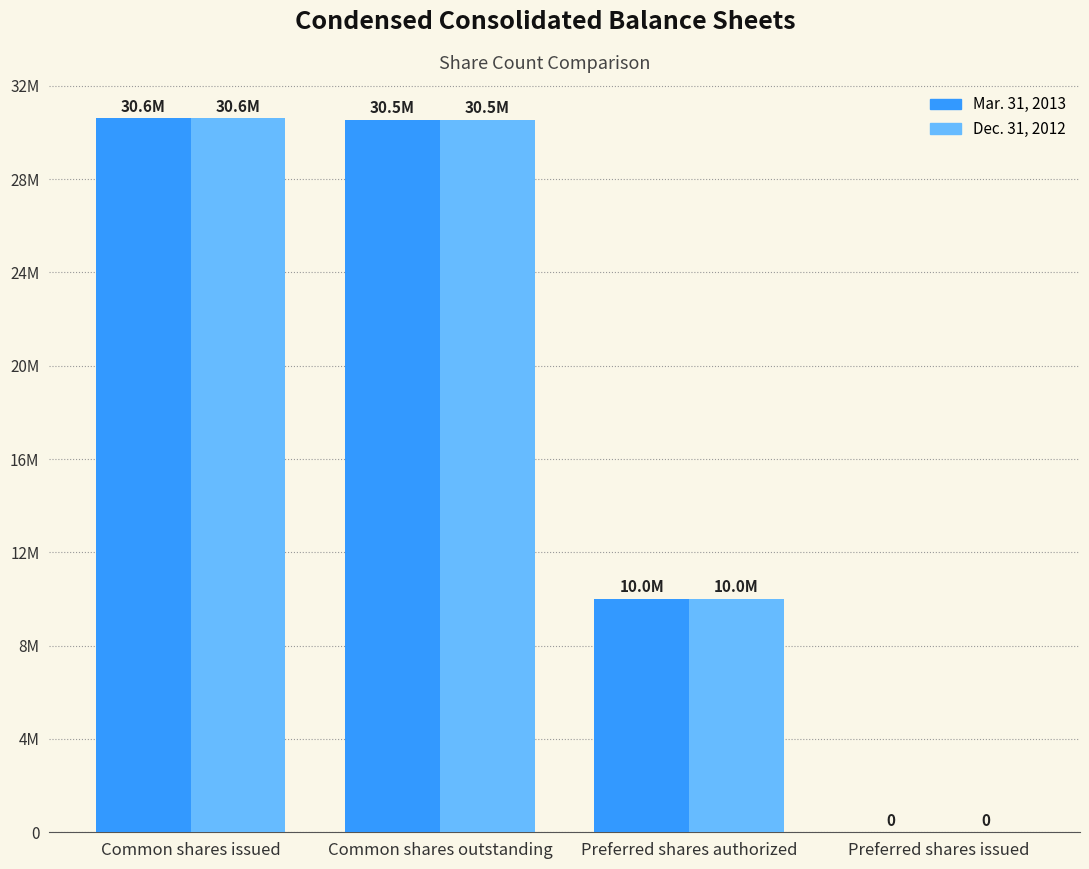

Does the chart contain stacked bars?

No